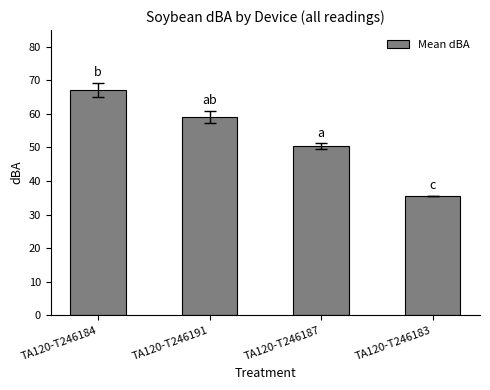

List the labels in order of value, largest first.

TA120-T246184, TA120-T246191, TA120-T246187, TA120-T246183